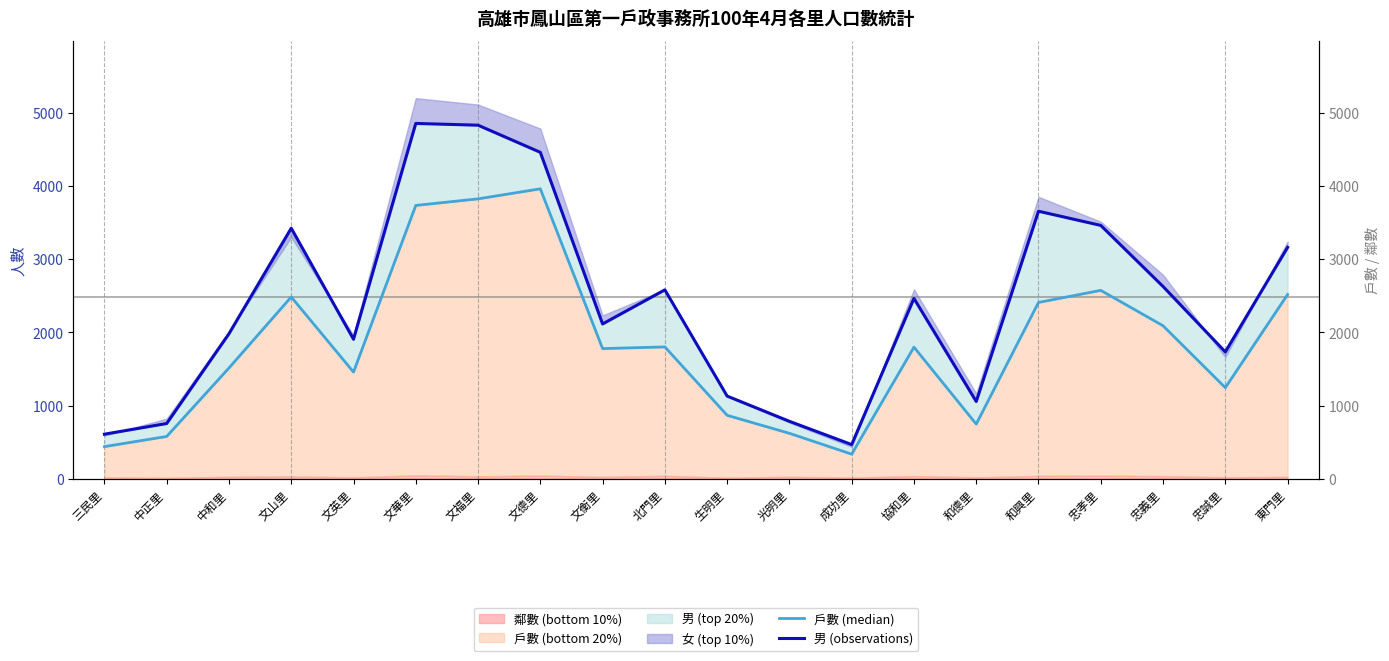

True or false: 男 (observation line) and 戶數 (median line) intersect in this chart.

False